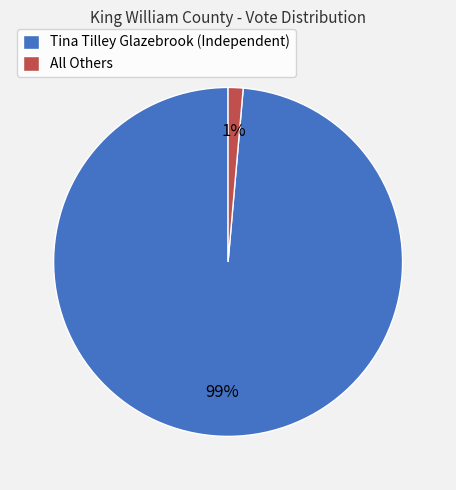

To the nearest percent, what is the combined percentage of Tina Tilley Glazebrook (Independent) and All Others?

100%